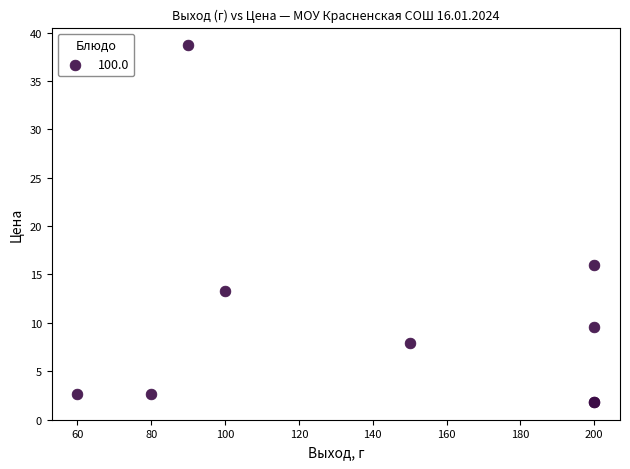

What Y value in the scatter plot is closest to 20?

16.0